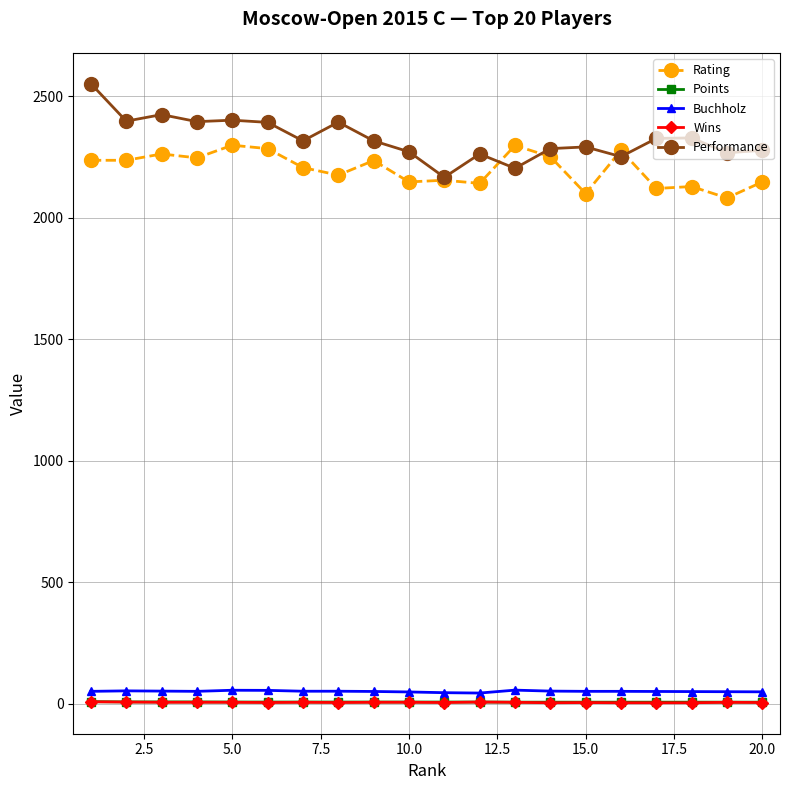

True or false: Buchholz has more than 0 points higher than both neighbors.

True